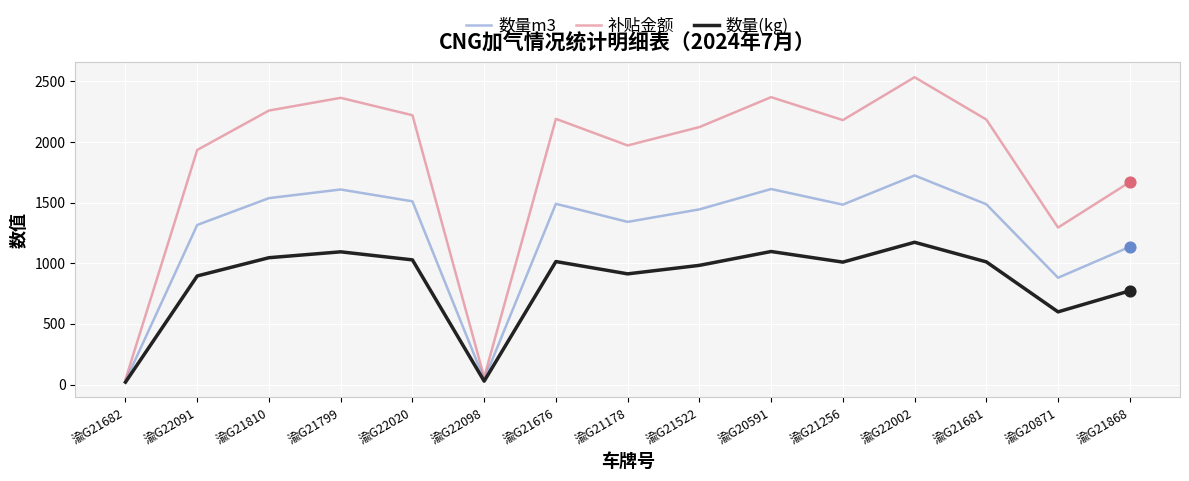

What are all the series names shown in the legend?

数量m3, 补贴金额, 数量(kg)